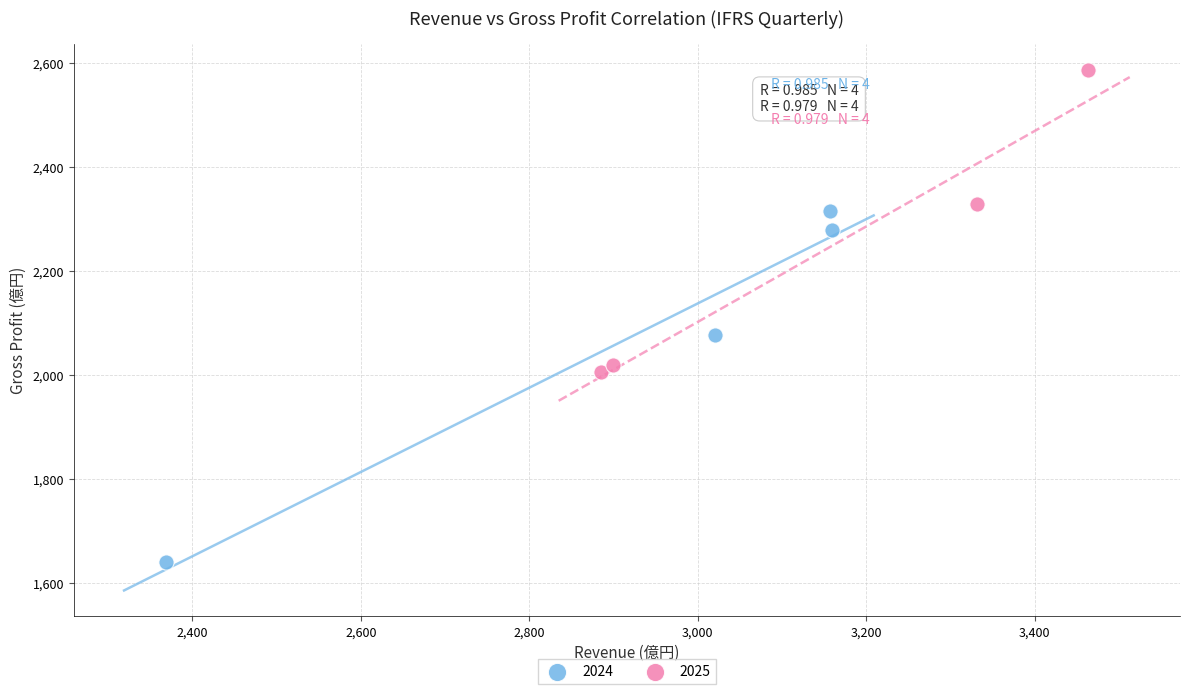

Which series has the widest spread of Y values?

2024